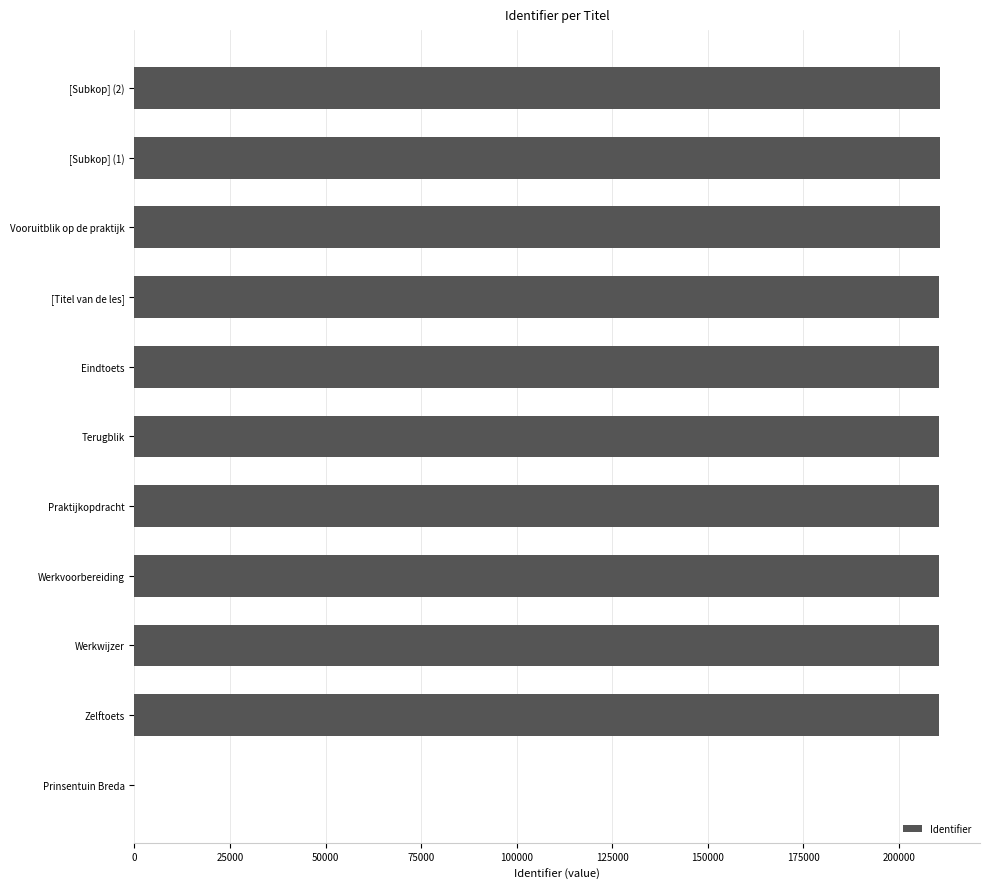

How many positive values are there?

10